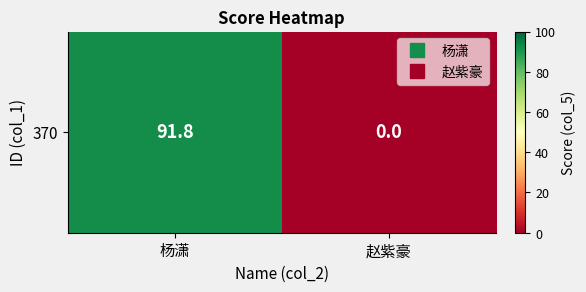

List the labels in order of value, smallest first.

赵紫豪, 杨潇